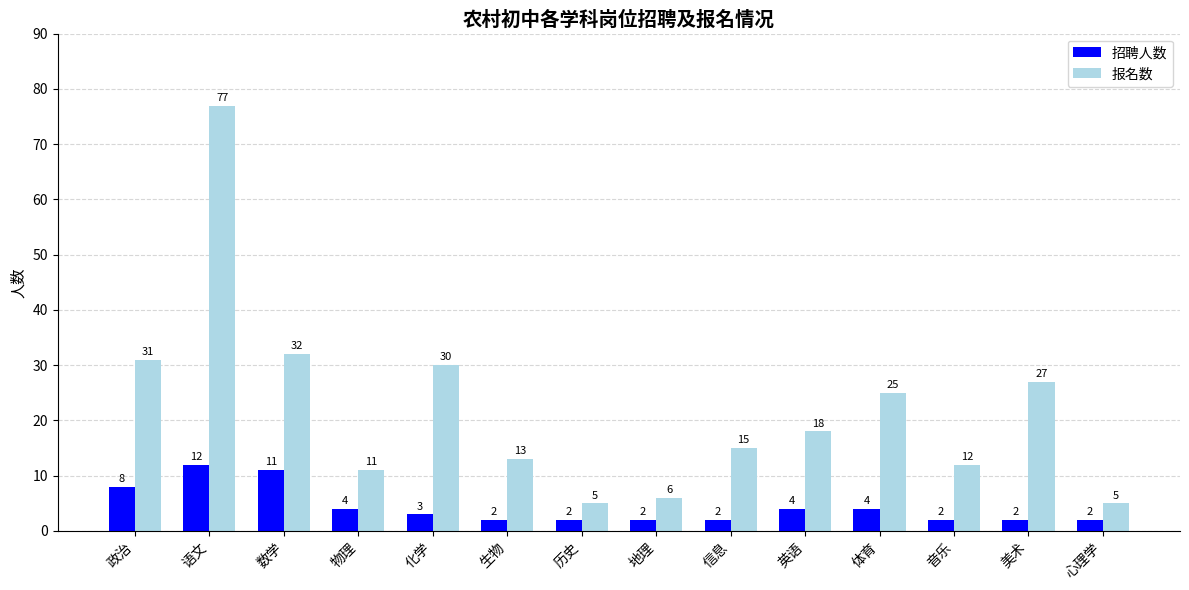

Reading left to right, transcribe all the data shown in this chart.

招聘人数: 政治=8	语文=12	数学=11	物理=4	化学=3	生物=2	历史=2	地理=2	信息=2	英语=4	体育=4	音乐=2	美术=2	心理学=2
报名数: 政治=31	语文=77	数学=32	物理=11	化学=30	生物=13	历史=5	地理=6	信息=15	英语=18	体育=25	音乐=12	美术=27	心理学=5